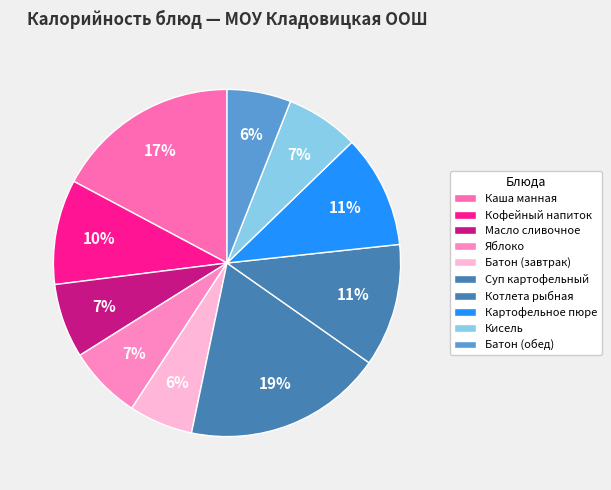

To the nearest percent, what is the average slice percentage?

10%